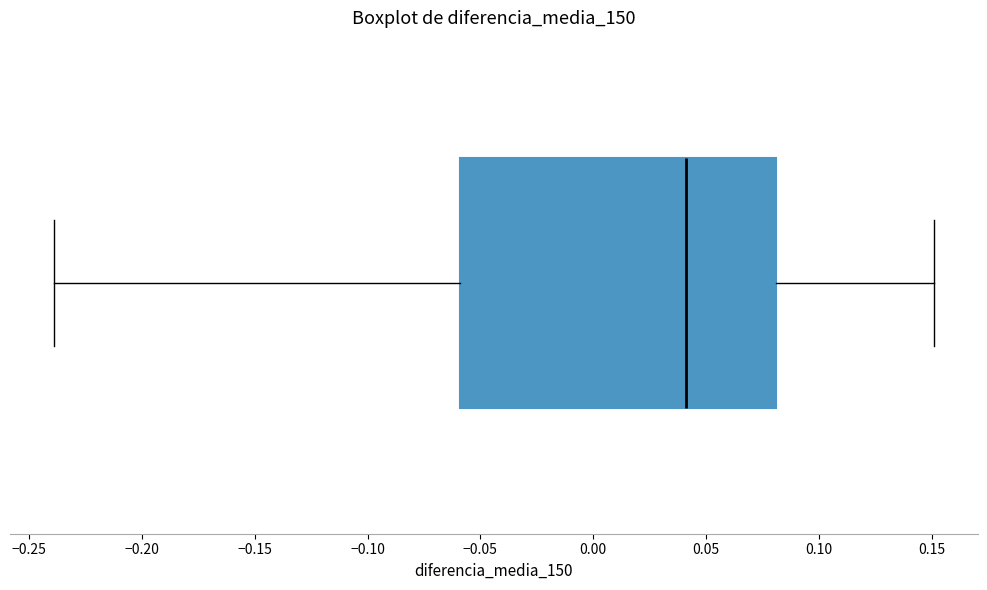

Transcribe this box plot: give where the median line is, the range the box spans, and where the two whiskers end, as read against the x-axis. The values are not printed on the chart, so give them approximately, as read against the axis.

median 0.04, box -0.06 to 0.08, whiskers -0.24 to 0.15